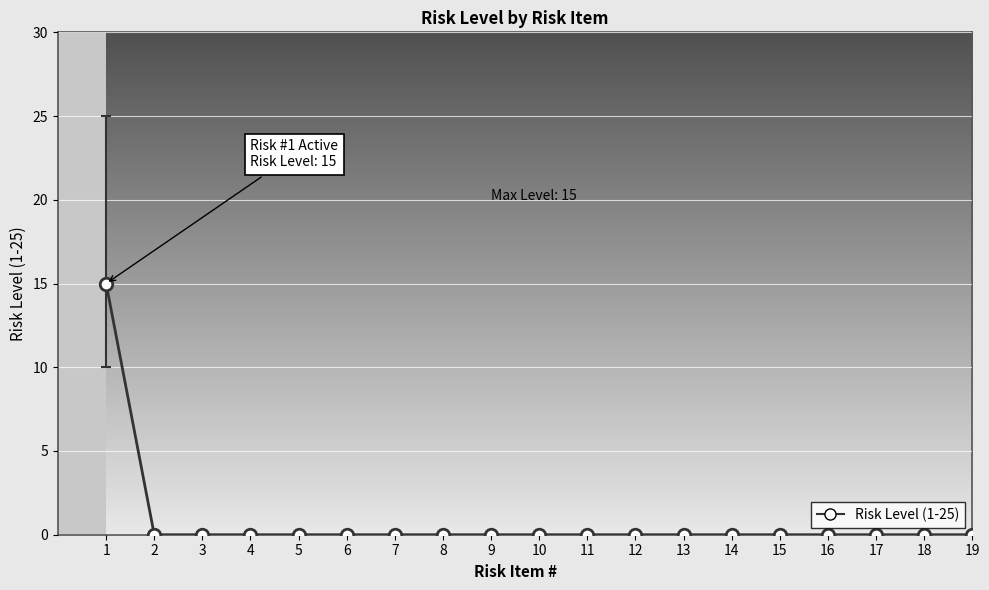

Which has a higher value, 11 or 5?

11